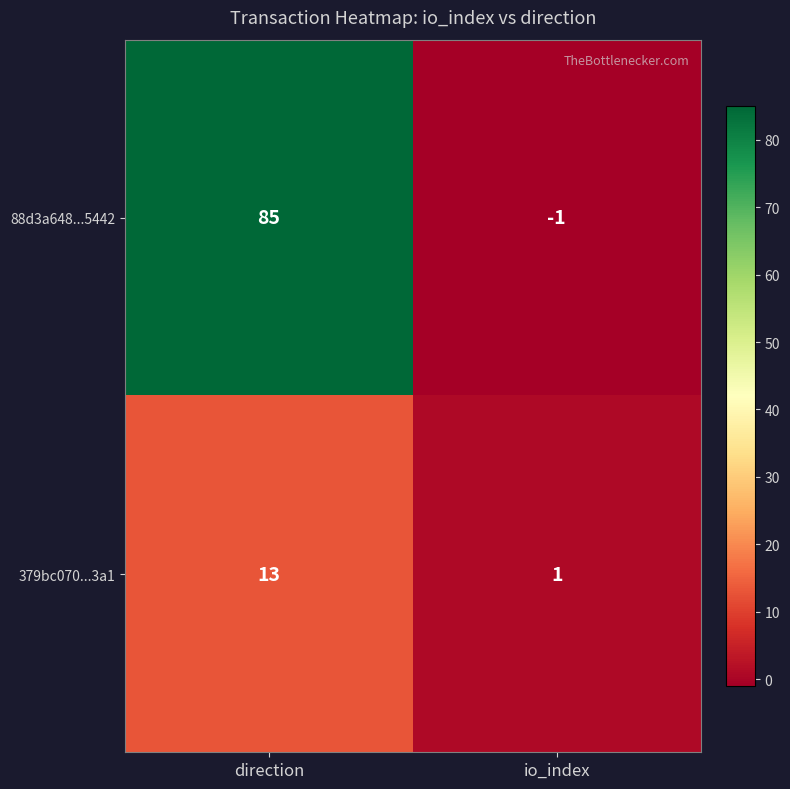

What is the total value across all series at direction?

98